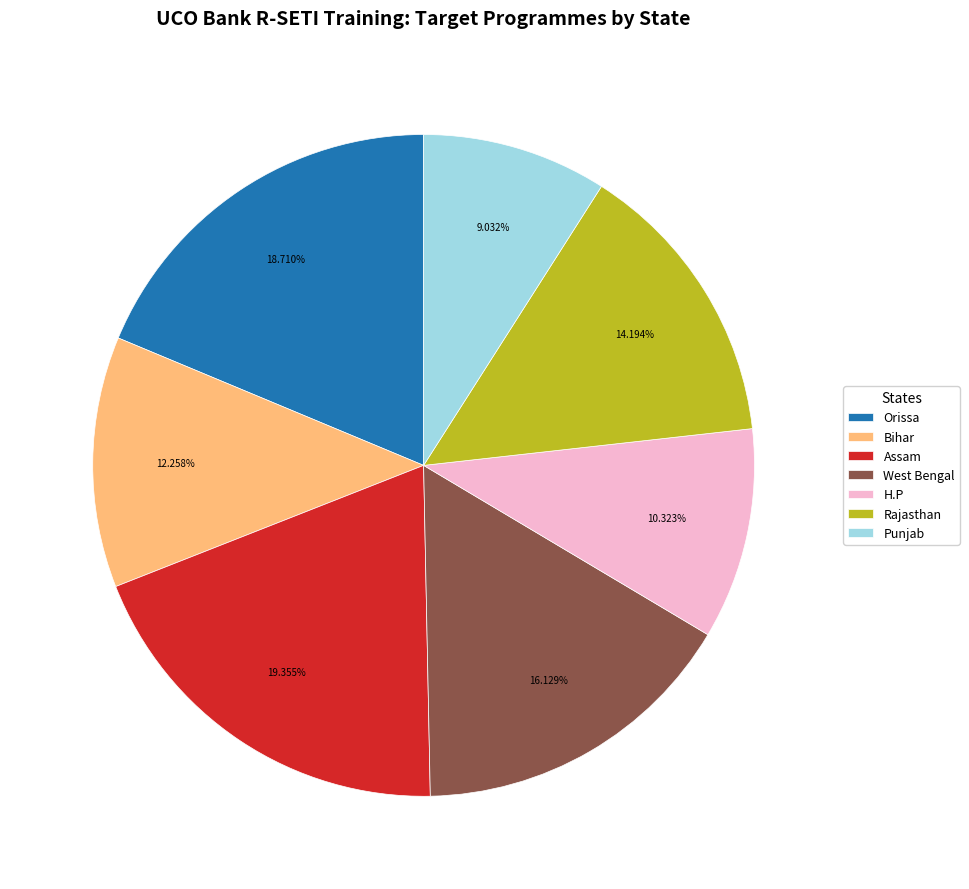

Is it true that Bihar is 1% of the pie?

False